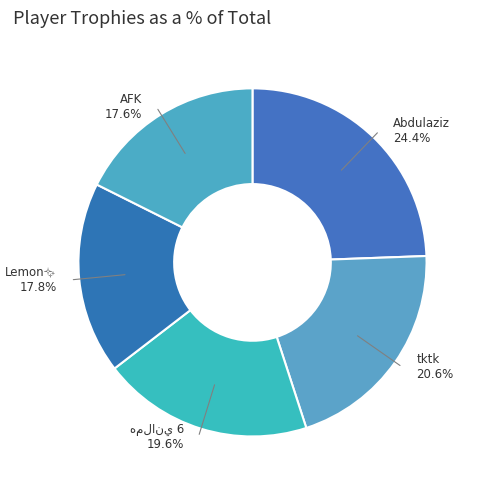

To the nearest percent, what percentage of the pie is Abdulaziz?

24%